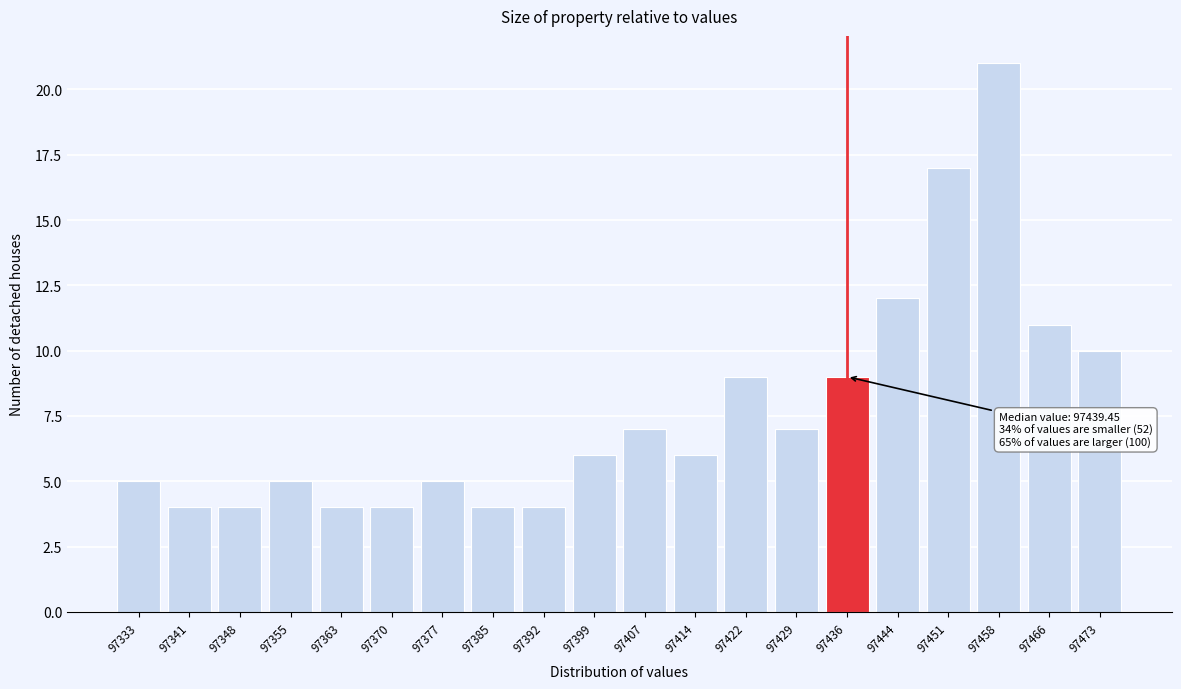

Reading left to right, transcribe all the data shown in this chart.

5	4	4	5	4	4	5	4	4	6	7	6	9	7	9	12	17	21	11	10